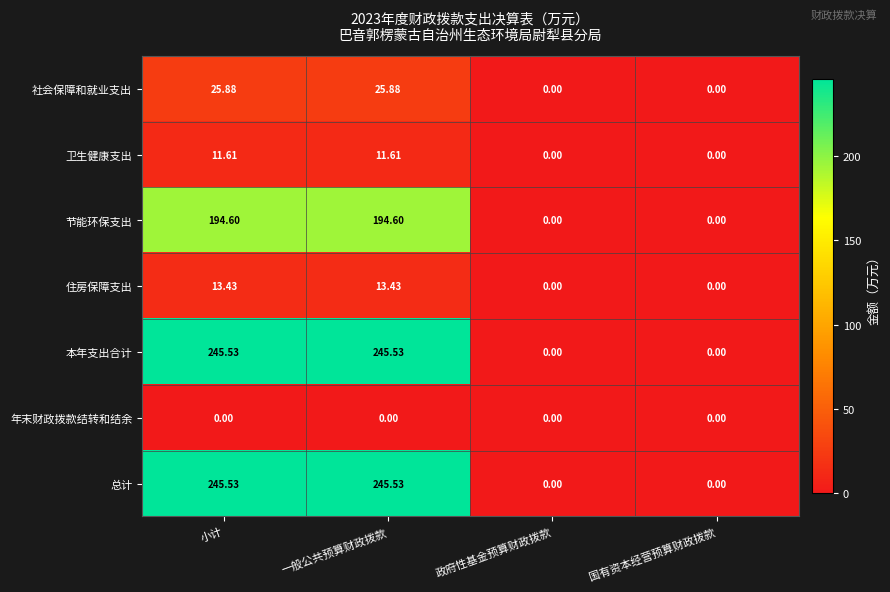

Where does the 本年支出合计 series first go above 245?

小计